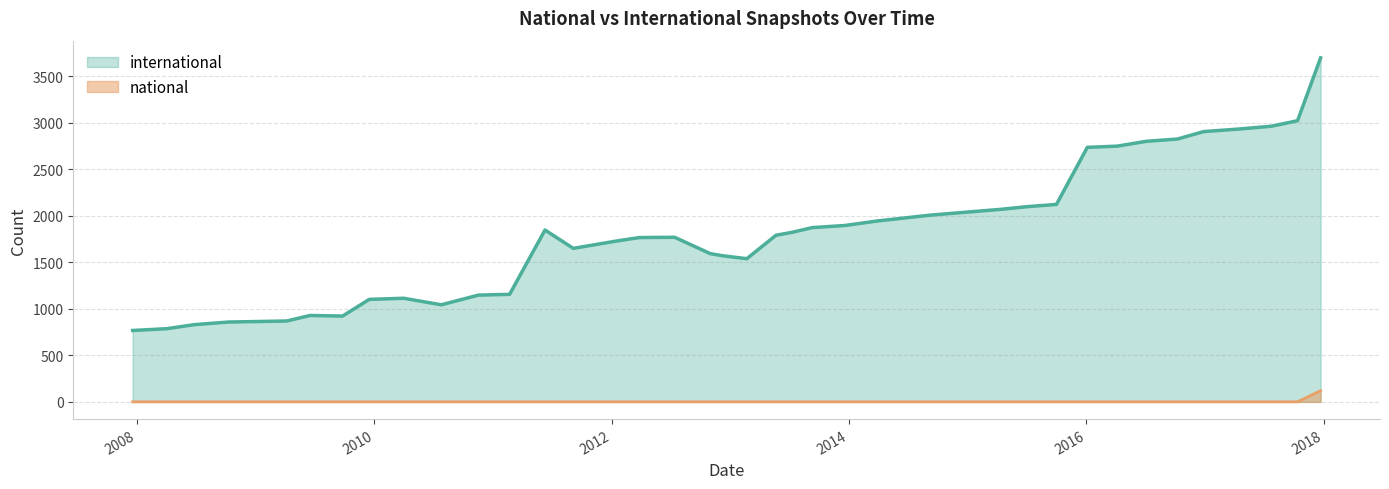

Reading right to left, list all the values displayed in this chart.

international: 2017-12-22=3695	2017-10-12=3020	2017-07-24=2961	2017-04-12=2930	2016-12-27=2903	2016-10-07=2823	2016-07-04=2799	2016-04-05=2747	2016-01-04=2734	2015-10-01=2121	2015-07-03=2097	2015-04-09=2067	2015-01-19=2044	2014-09-08=2006	2014-03-28=1943	2013-12-20=1895	2013-09-10=1872	2013-07-09=1821	2013-05-21=1790	2013-02-20=1538	2012-12-11=1568	2012-10-31=1592	2012-07-13=1768	2012-03-26=1765	2012-01-18=1729	2011-09-05=1649	2011-06-10=1846	2011-02-21=1155	2010-11-17=1147	2010-07-26=1043	2010-04-01=1113	2009-12-16=1101	2009-09-25=922	2009-06-17=928	2009-04-06=869	2008-12-17=862	2008-10-10=858	2008-06-27=830	2008-04-01=786	2007-12-19=767
national: 2017-12-22=121	2017-10-12=1	2017-07-24=1	2017-04-12=1	2016-12-27=1	2016-10-07=1	2016-07-04=1	2016-04-05=1	2016-01-04=1	2015-10-01=1	2015-07-03=1	2015-04-09=1	2015-01-19=1	2014-09-08=1	2014-03-28=1	2013-12-20=1	2013-09-10=1	2013-07-09=1	2013-05-21=1	2013-02-20=1	2012-12-11=1	2012-10-31=1	2012-07-13=1	2012-03-26=1	2012-01-18=1	2011-09-05=1	2011-06-10=1	2011-02-21=1	2010-11-17=1	2010-07-26=1	2010-04-01=1	2009-12-16=1	2009-09-25=1	2009-06-17=1	2009-04-06=1	2008-12-17=1	2008-10-10=1	2008-06-27=1	2008-04-01=1	2007-12-19=1